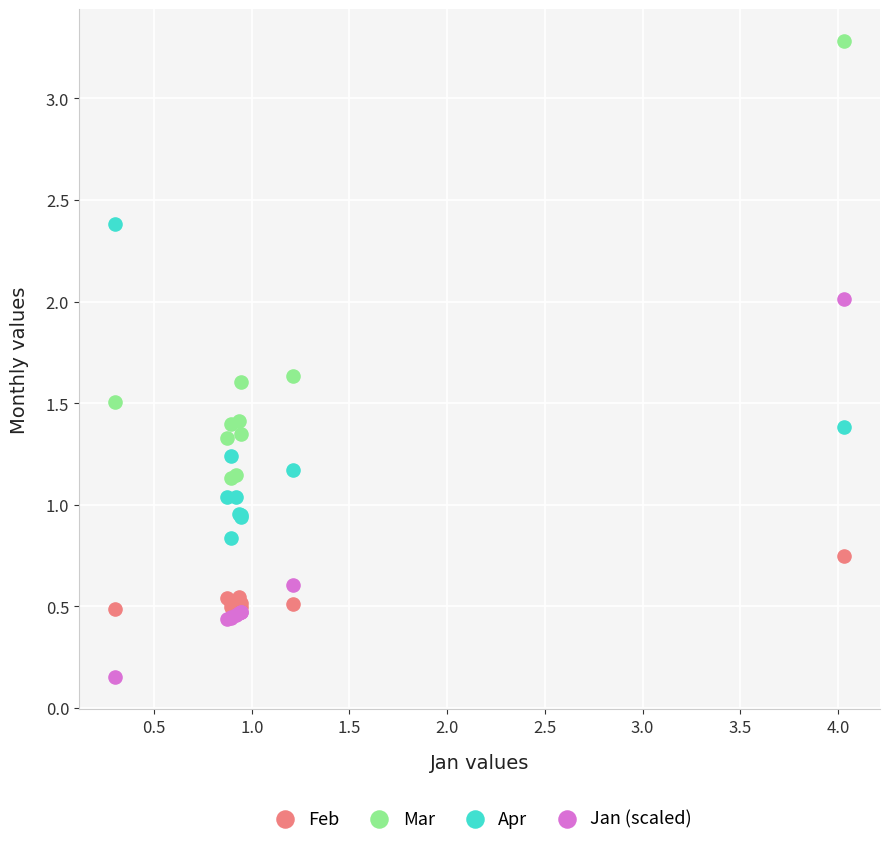

What is the X range (max minus min) for the scatter plot?

3.7